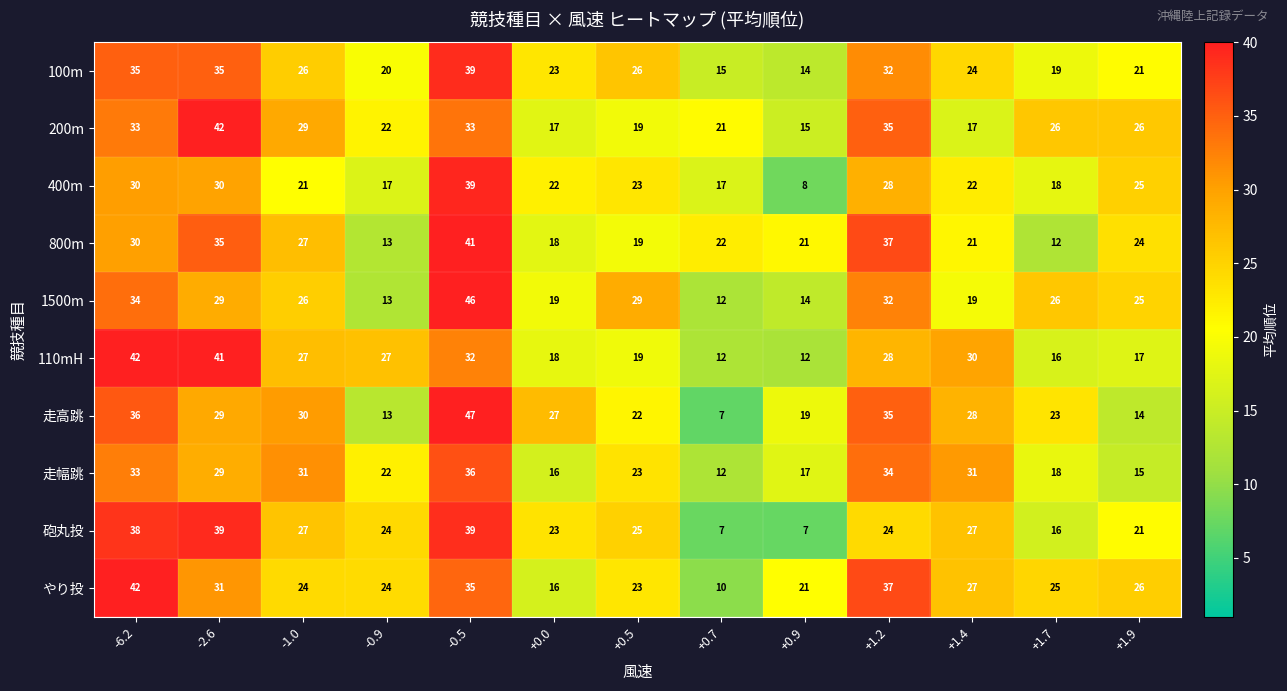

What is the sum of the 100m values at +0.7 and +1.2?

47